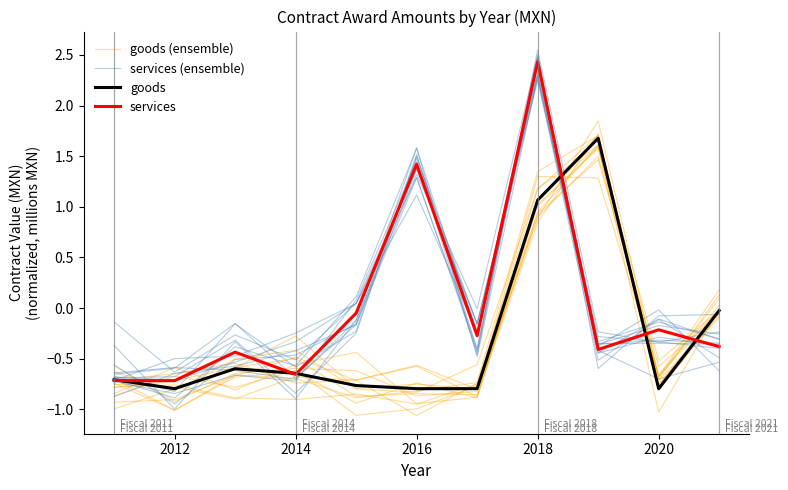

Is it true that goods (ensemble) equals -1.1 at 2018?

False